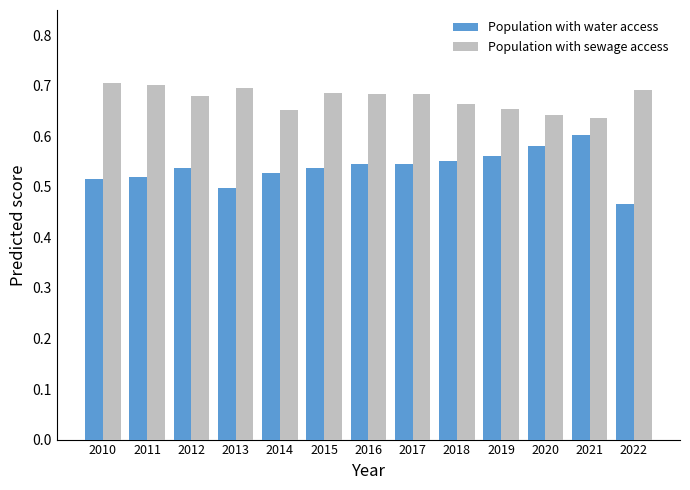

Which label corresponds to the smallest value in the chart?

2022